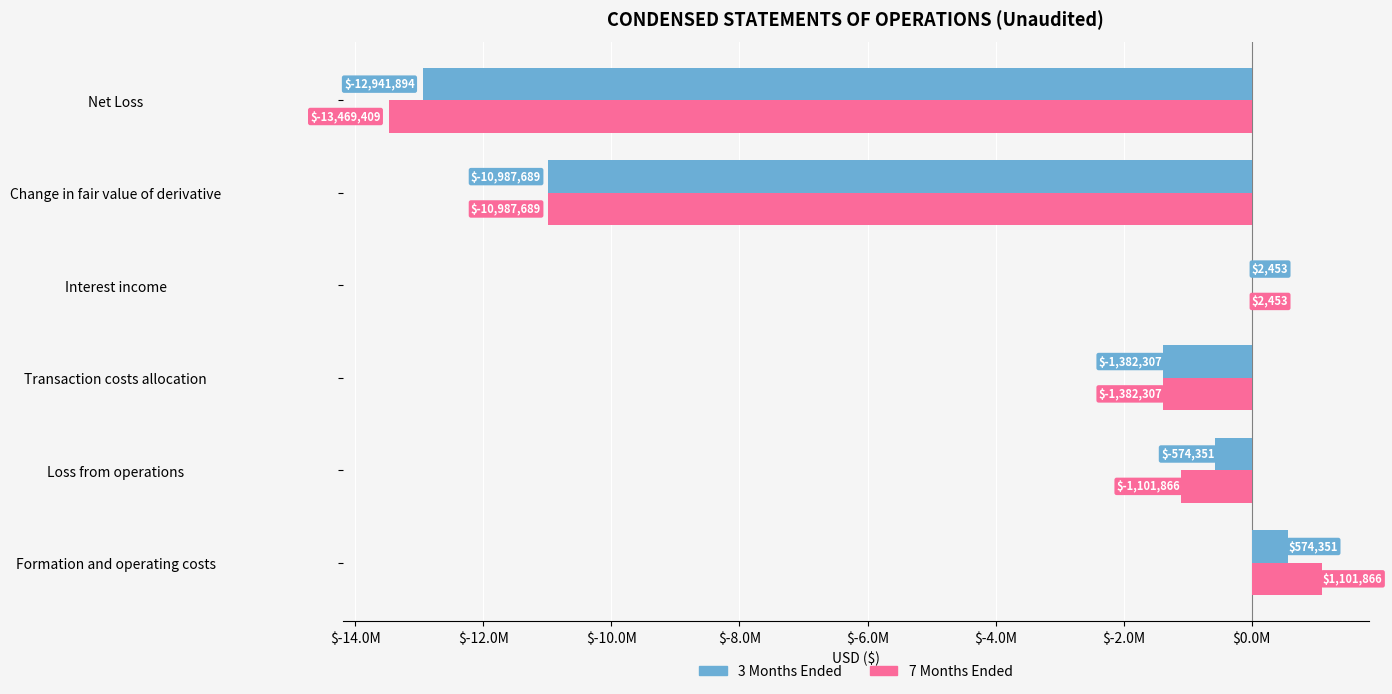

Reading left to right, what are all the values shown in this chart?

3 Months Ended: 574351	-574351	-1382307	2453	-10987689	-12941894
7 Months Ended: 1101866	-1101866	-1382307	2453	-10987689	-13469409